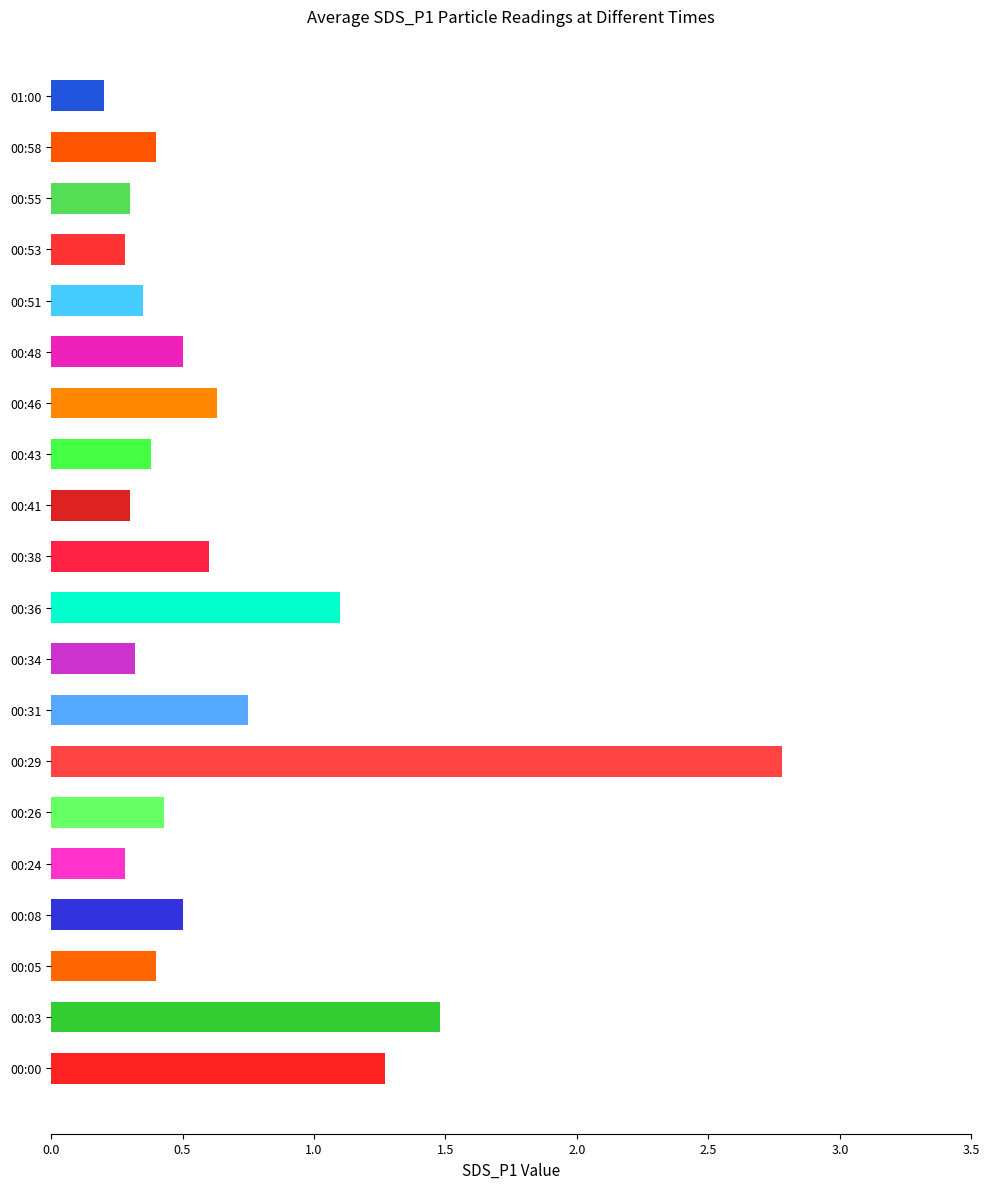

What is the average value?

0.7